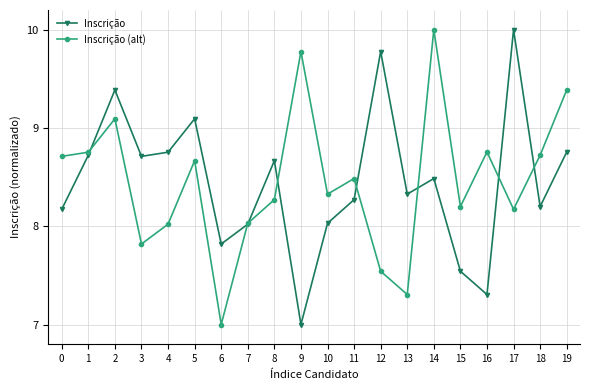

What is the difference between the second highest and minimum values in the Inscrição (alt) series?

2.8